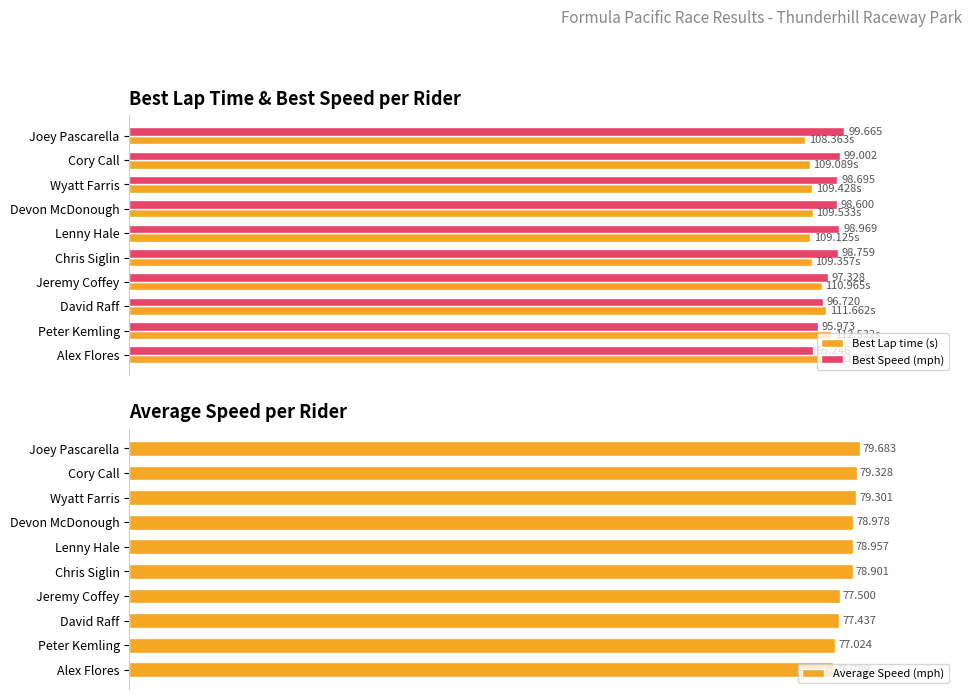

What are all the series names shown in the legend?

Best Lap time (s), Best Speed (mph), Average Speed (mph)